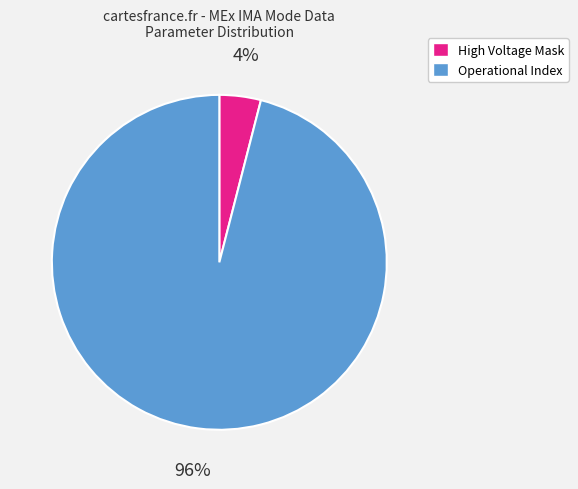

Does any single category account for the majority?

Yes